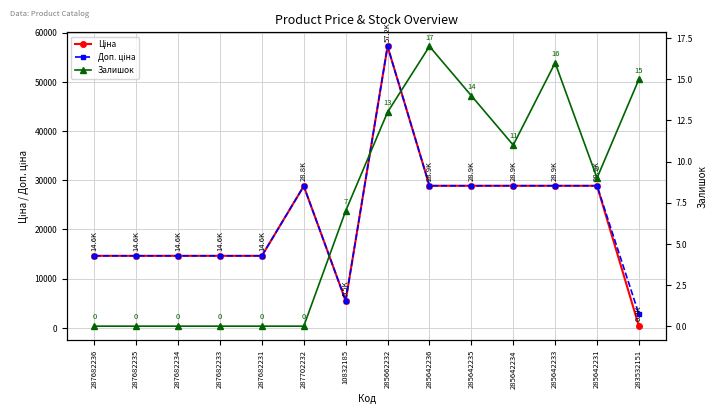

What is the difference between the maximum and minimum values in the Ціна series?

56886.8